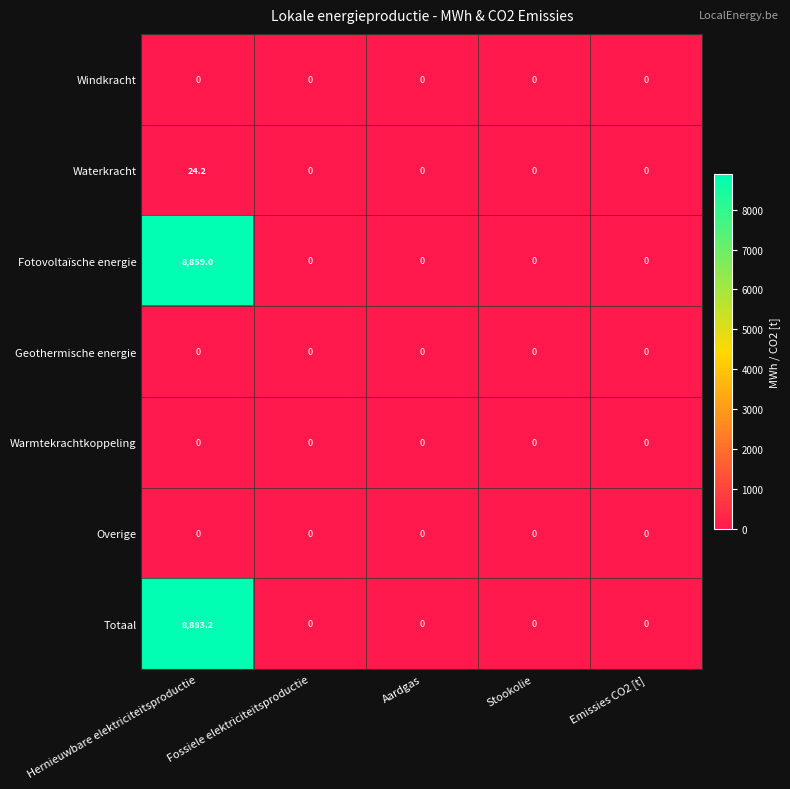

At which category is the sum across all series the highest?

Hernieuwbare elektriciteitsproductie